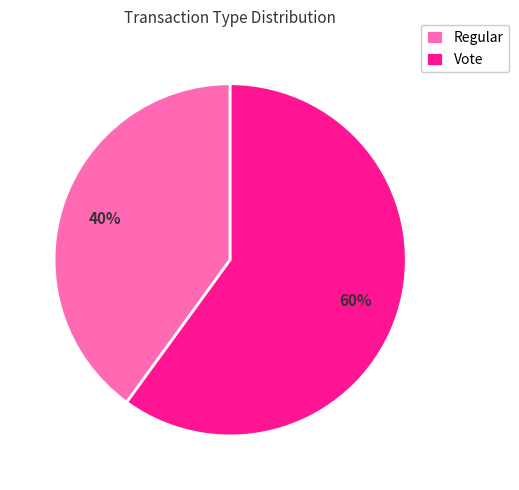

Combined, do Regular and Vote account for over 50%?

Yes